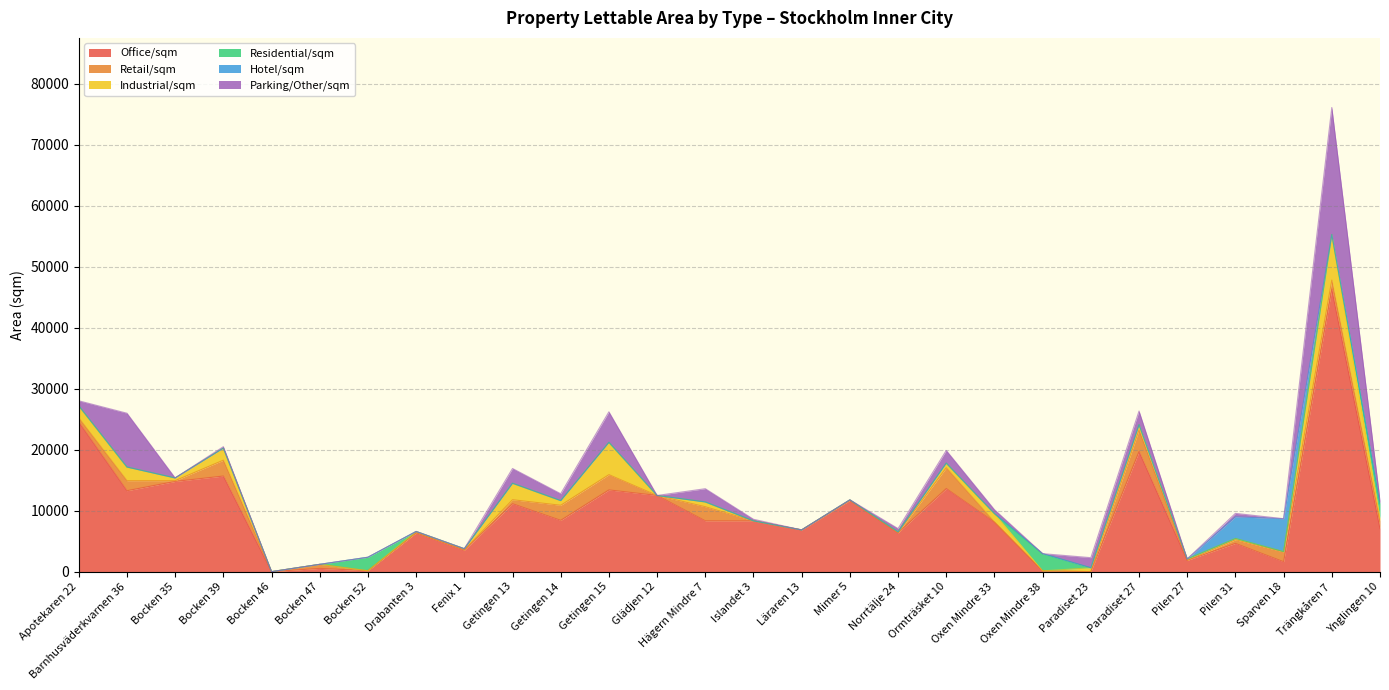

How many positive values does the Parking/Other/sqm series have?

18